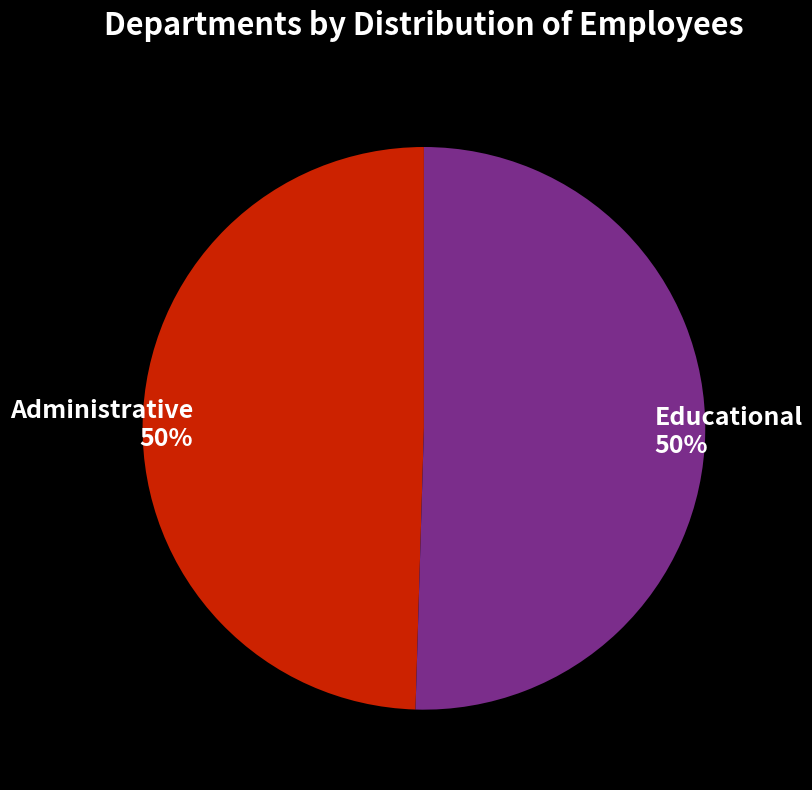

The Administrative slice represents 50% of the pie. True or false?

True